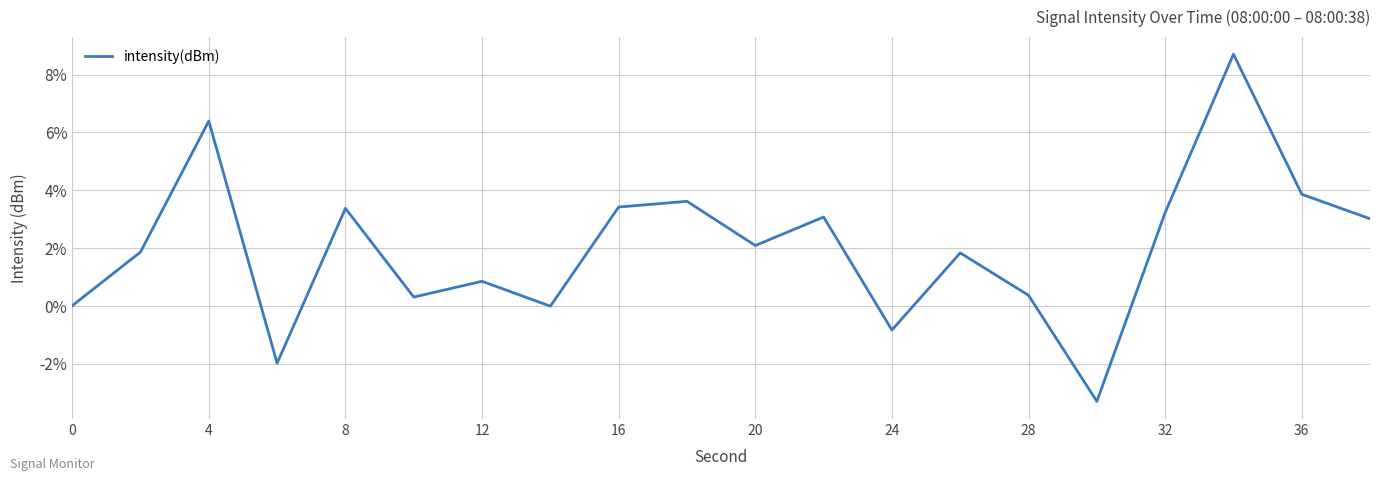

What is the difference between the maximum and minimum values?

12.0